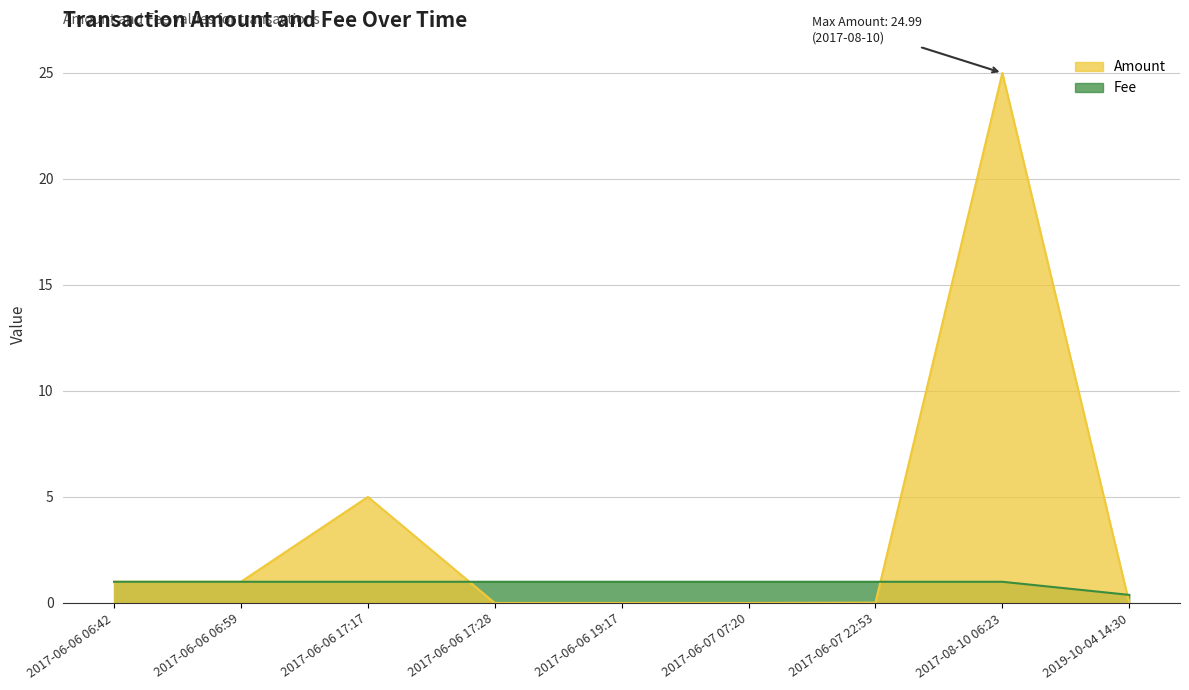

In Amount, how many points are higher than both neighbors (excluding endpoints)?

2